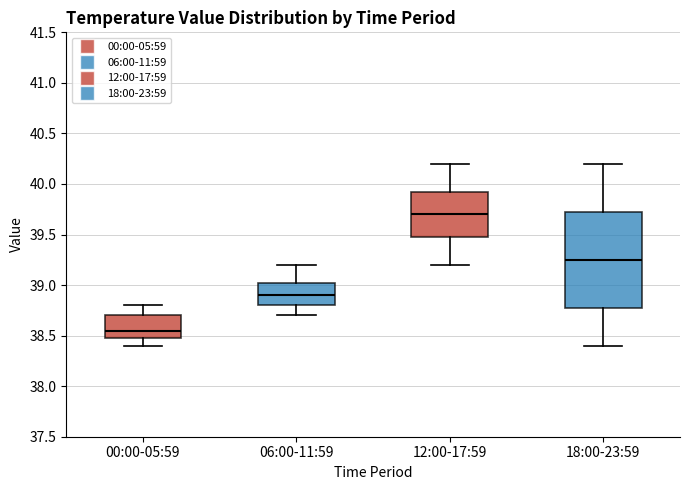

Where does the lower whisker of the box for 12:00-17:59 end on the y-axis? The values are not printed on the chart, so give them approximately, as read against the axis.

39.20